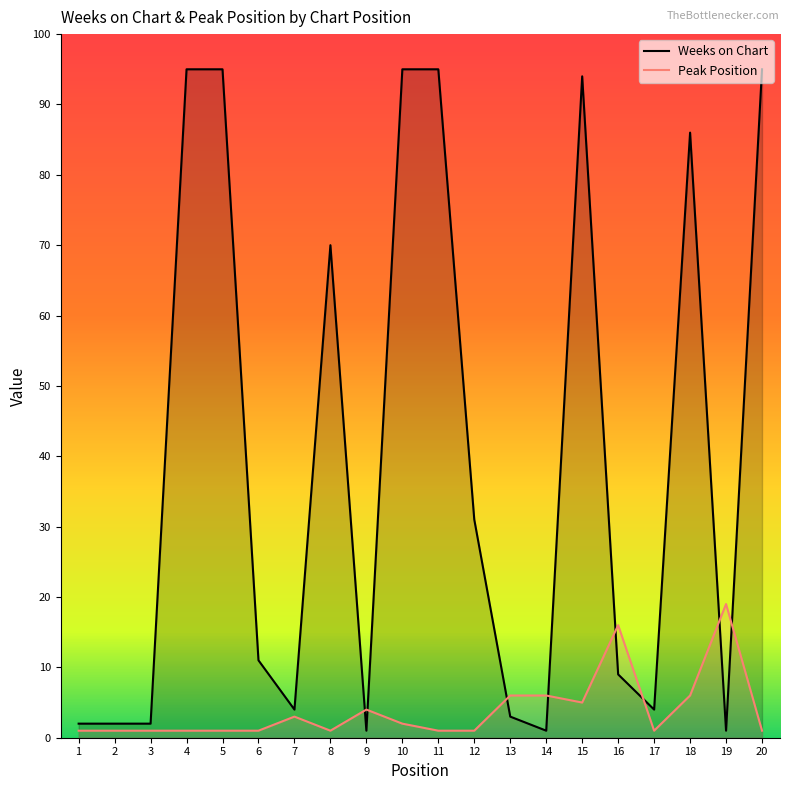

What is the difference between the maximum and second lowest values in the Peak Position series?

18